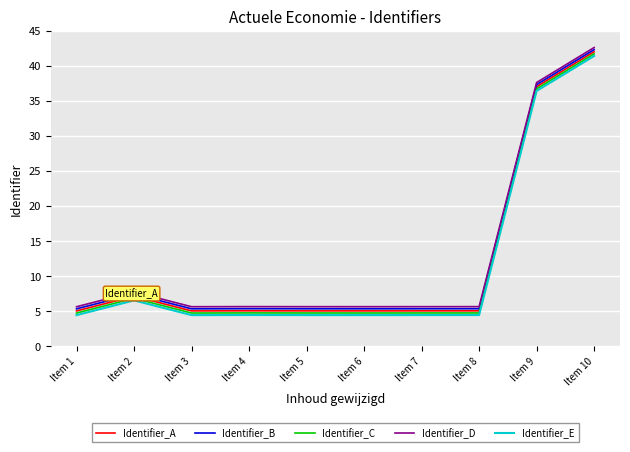

What is the average value of the Identifier_B series?

12.4